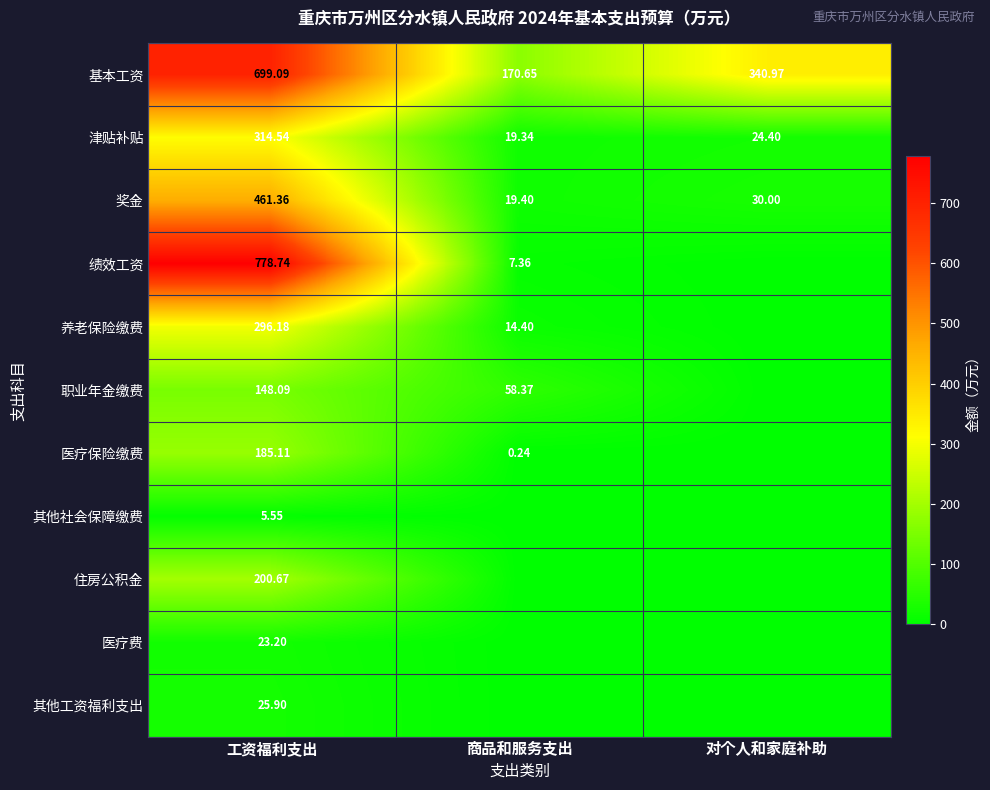

At which label is 津贴补贴 closest to 166?

对个人和家庭补助